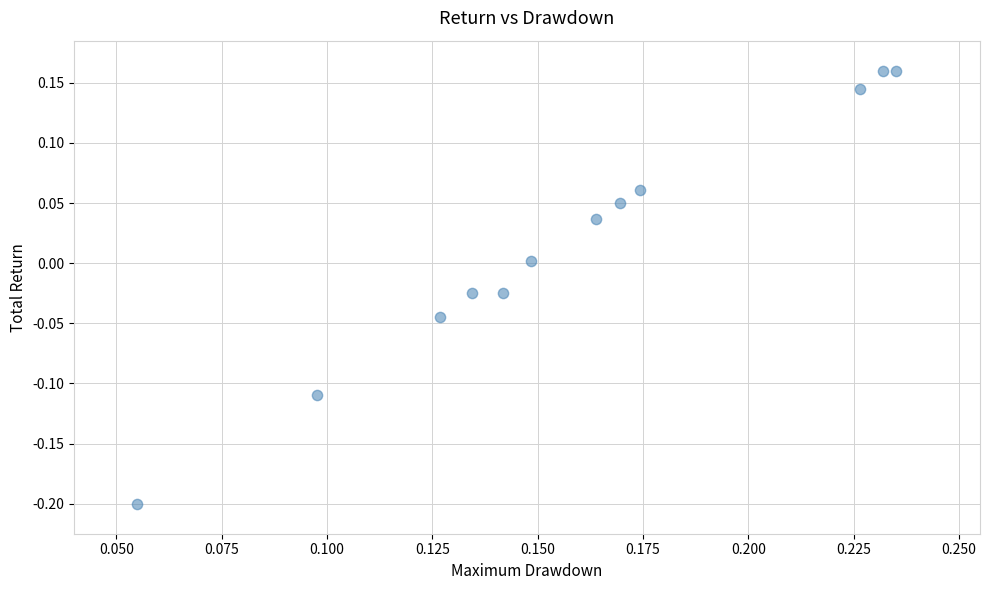

What is the range of Y values (max minus min)?

0.4